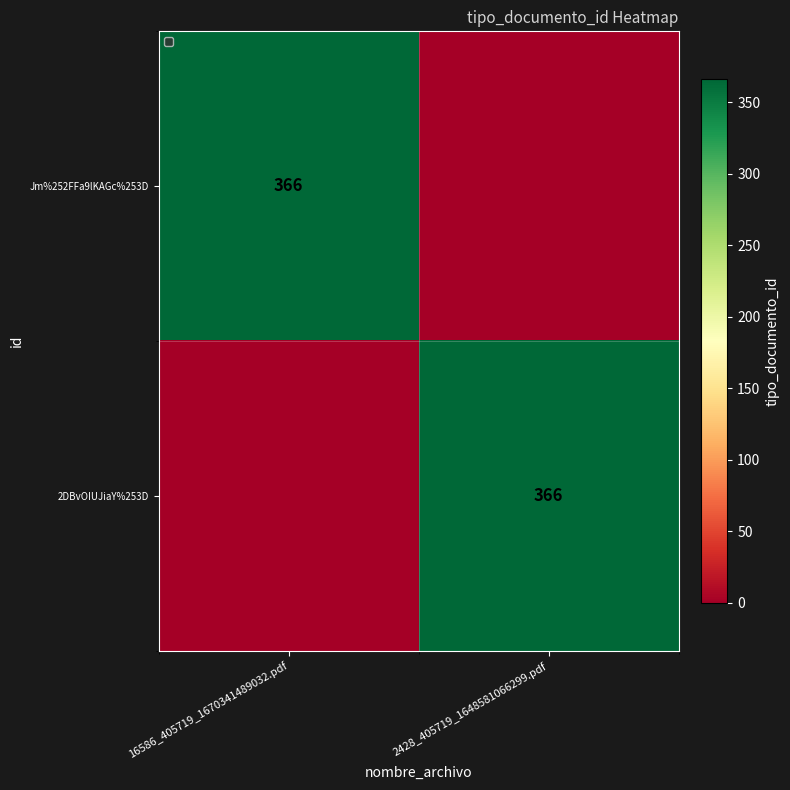

The value of 2DBvOIUJiaY%253D at 2428_405719_1648581066299.pdf is 151. True or false?

False